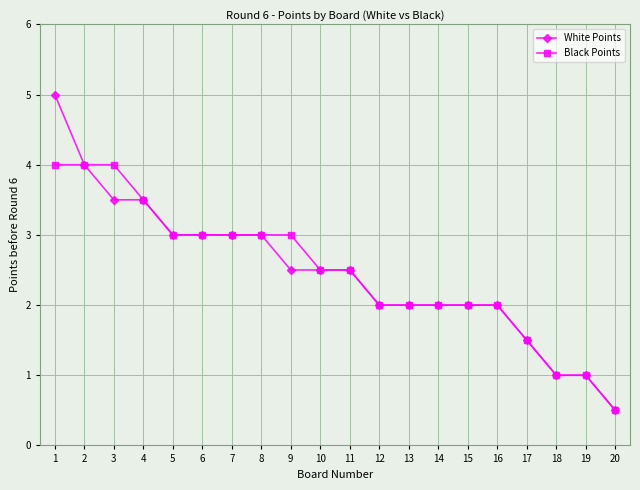

What is the total value across all series at 8?

6.0